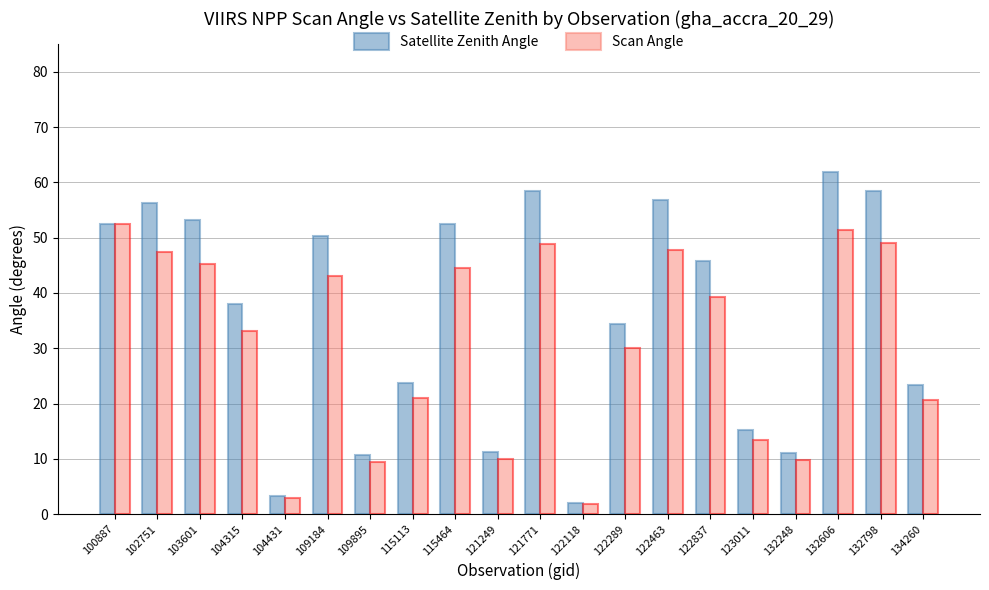

What is the total value across all series at 102751?

103.8